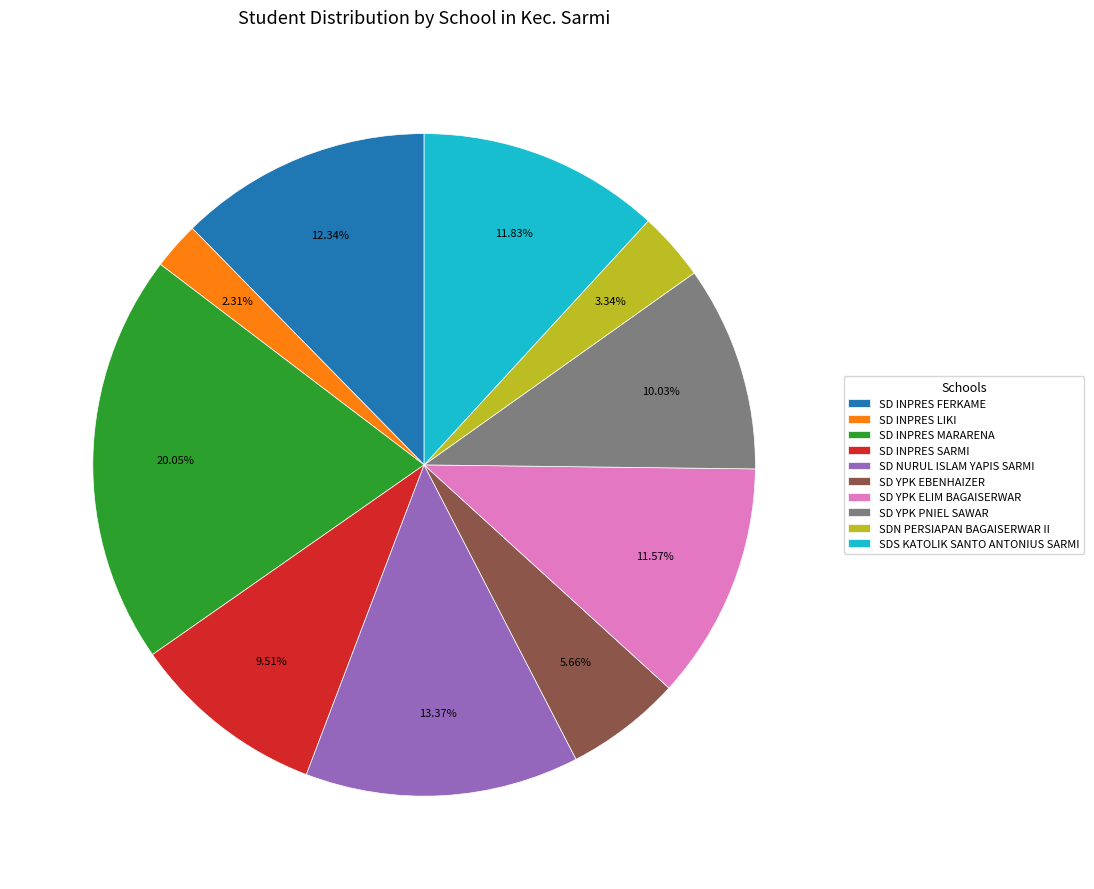

Is it true that SD INPRES SARMI is 4% of the pie?

False